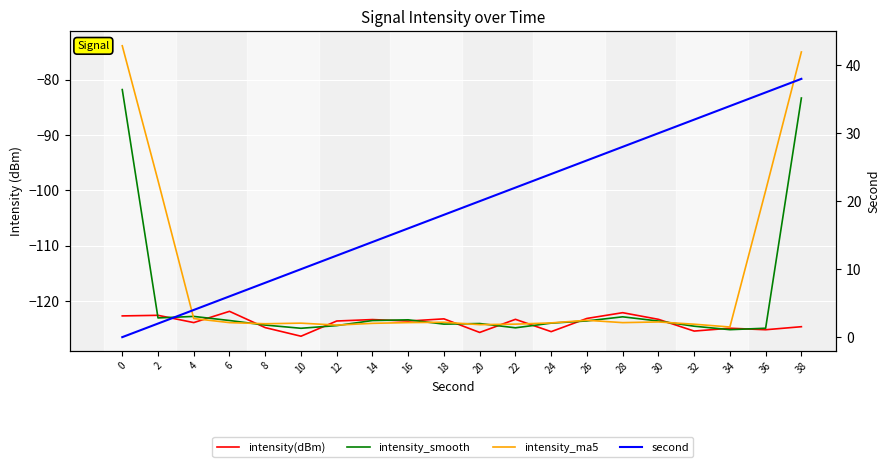

How many values in the intensity(dBm) series exceed -123?

4